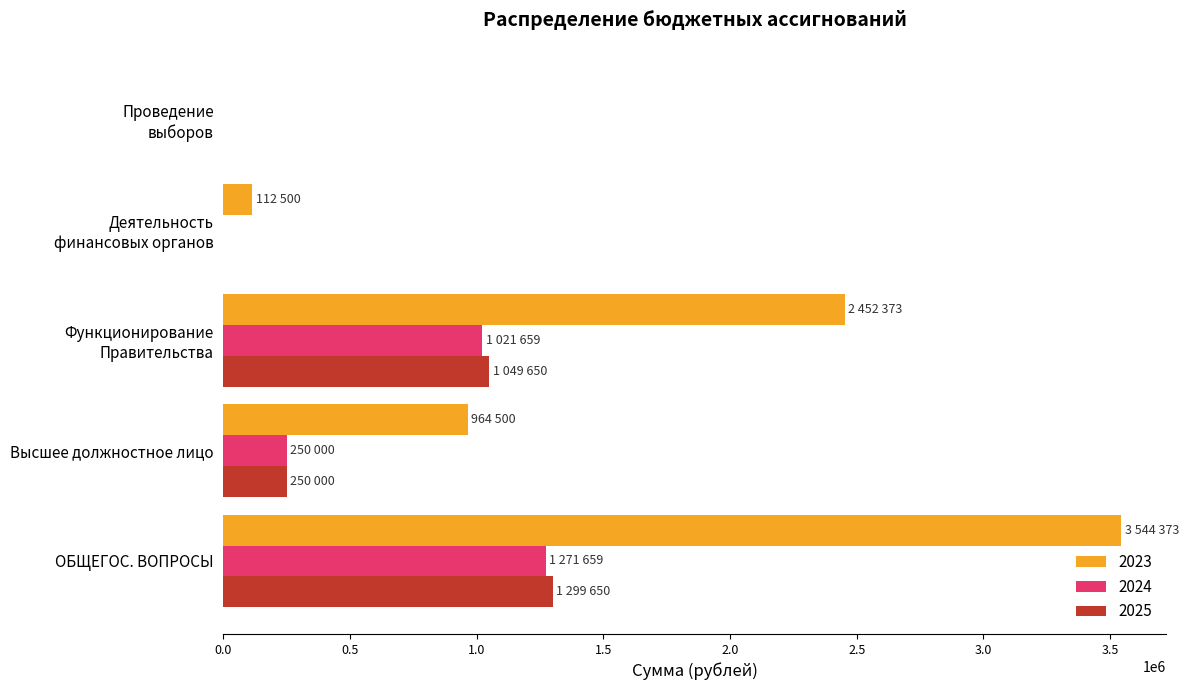

Between ОБЩЕГОС. ВОПРОСЫ and Высшее должностное лицо, which series saw the biggest shift?

2023